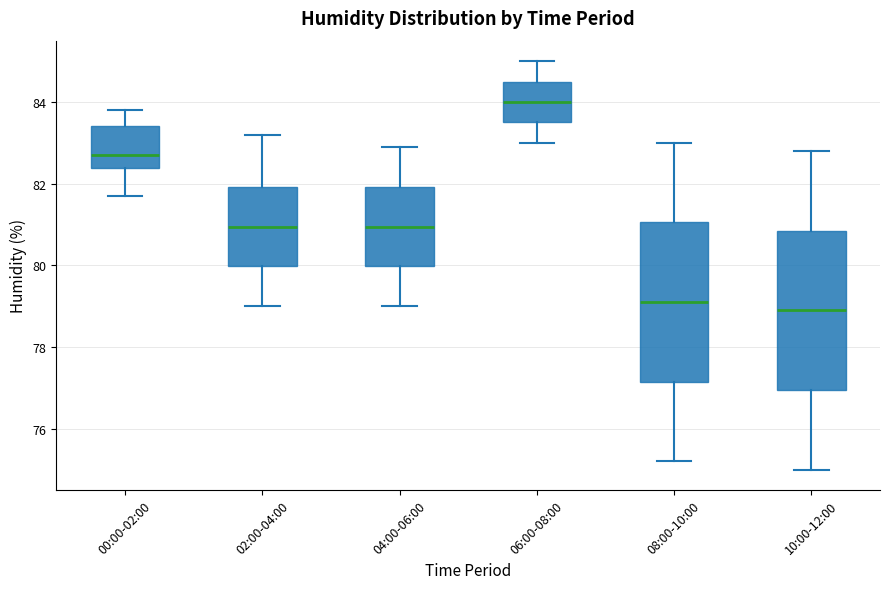

Which box's median line is the highest?

06:00-08:00